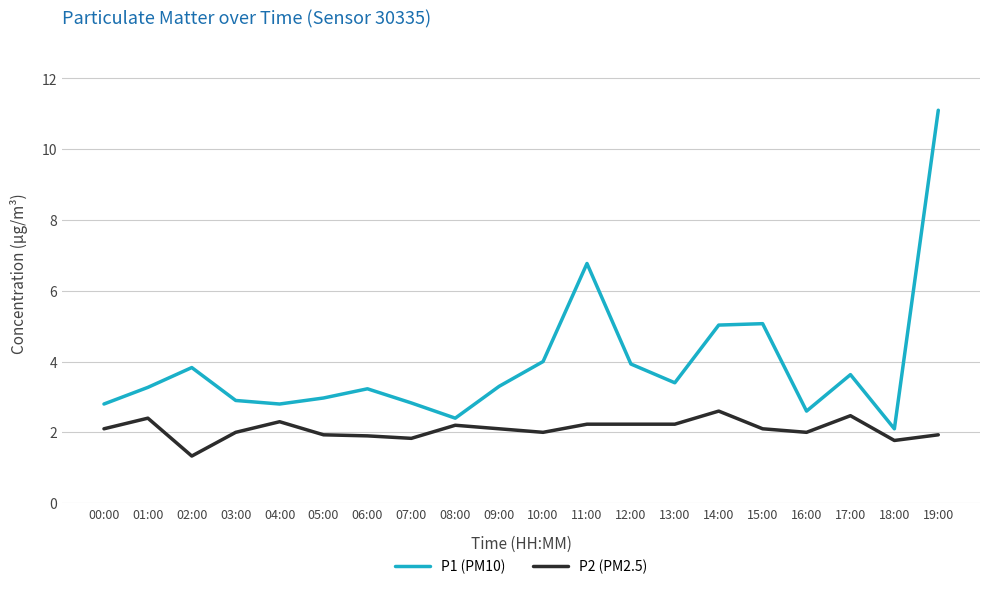

List the series in order of their overall mean, lowest first.

P2 (PM2.5), P1 (PM10)